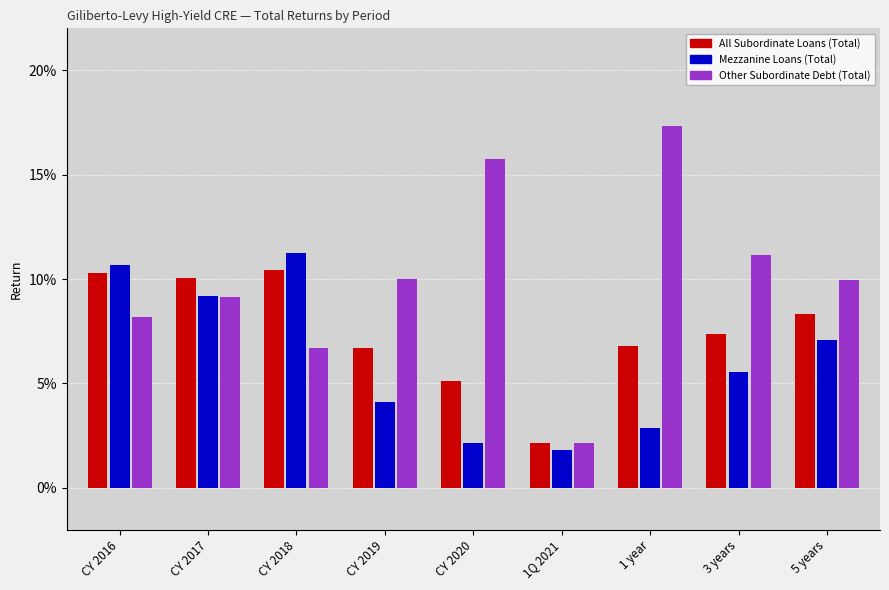

List the labels in order of All Subordinate Loans (Total) value, largest first.

CY 2018, CY 2016, CY 2017, 5 years, 3 years, 1 year, CY 2019, CY 2020, 1Q 2021